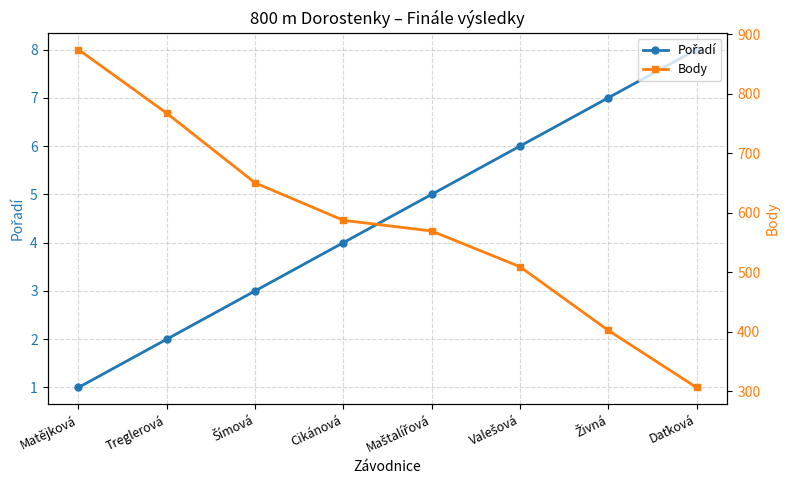

Between Treglerová and Valešová, which series saw the biggest shift?

Body